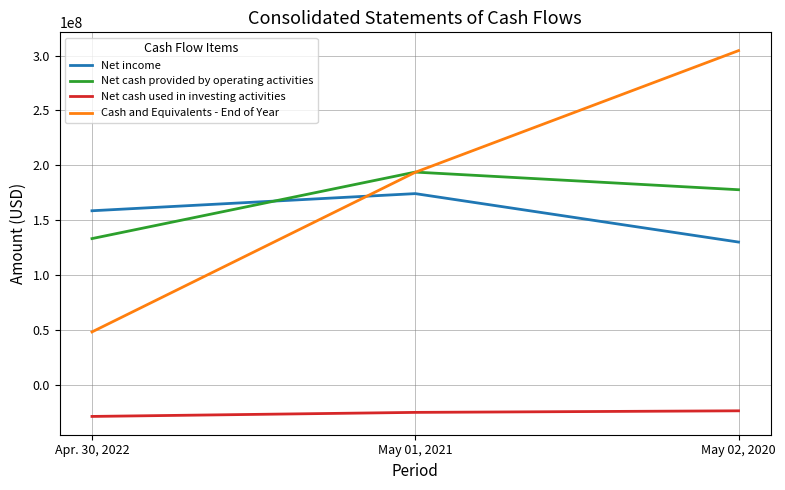

The value of Net cash provided by operating activities at May 01, 2021 is 131606962. True or false?

False